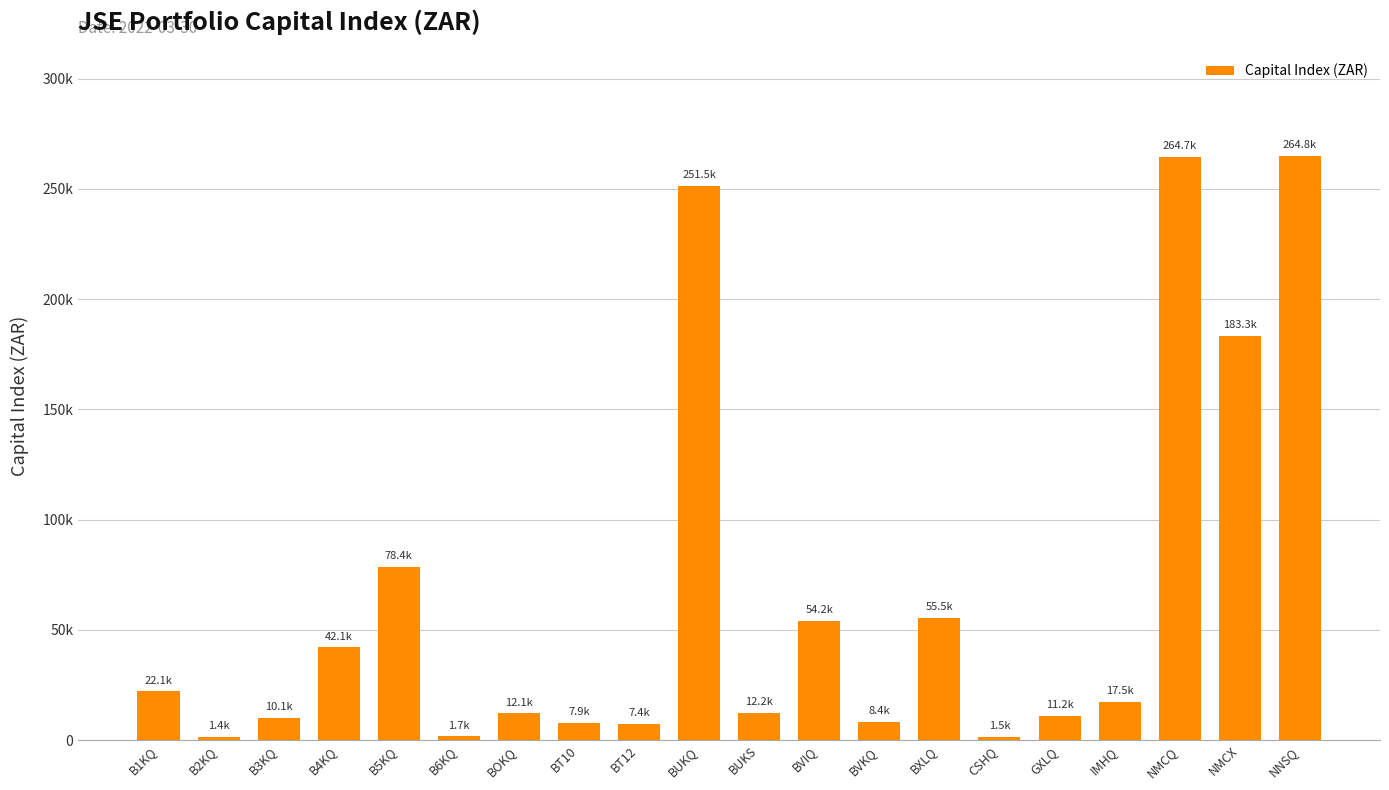

Are the bars horizontal?

No